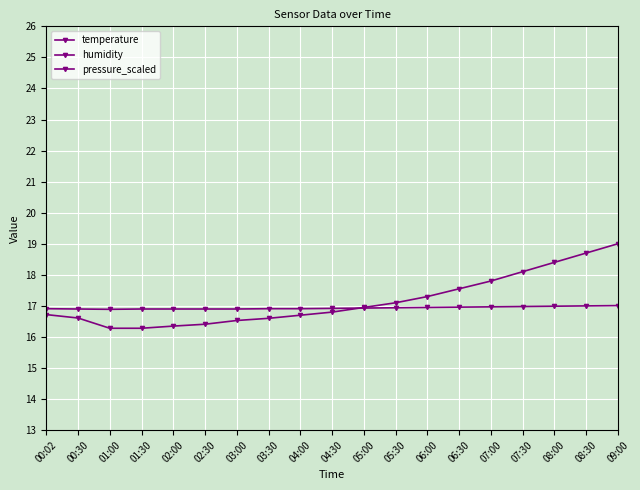

What is the label of the 16th point from the right?

01:30